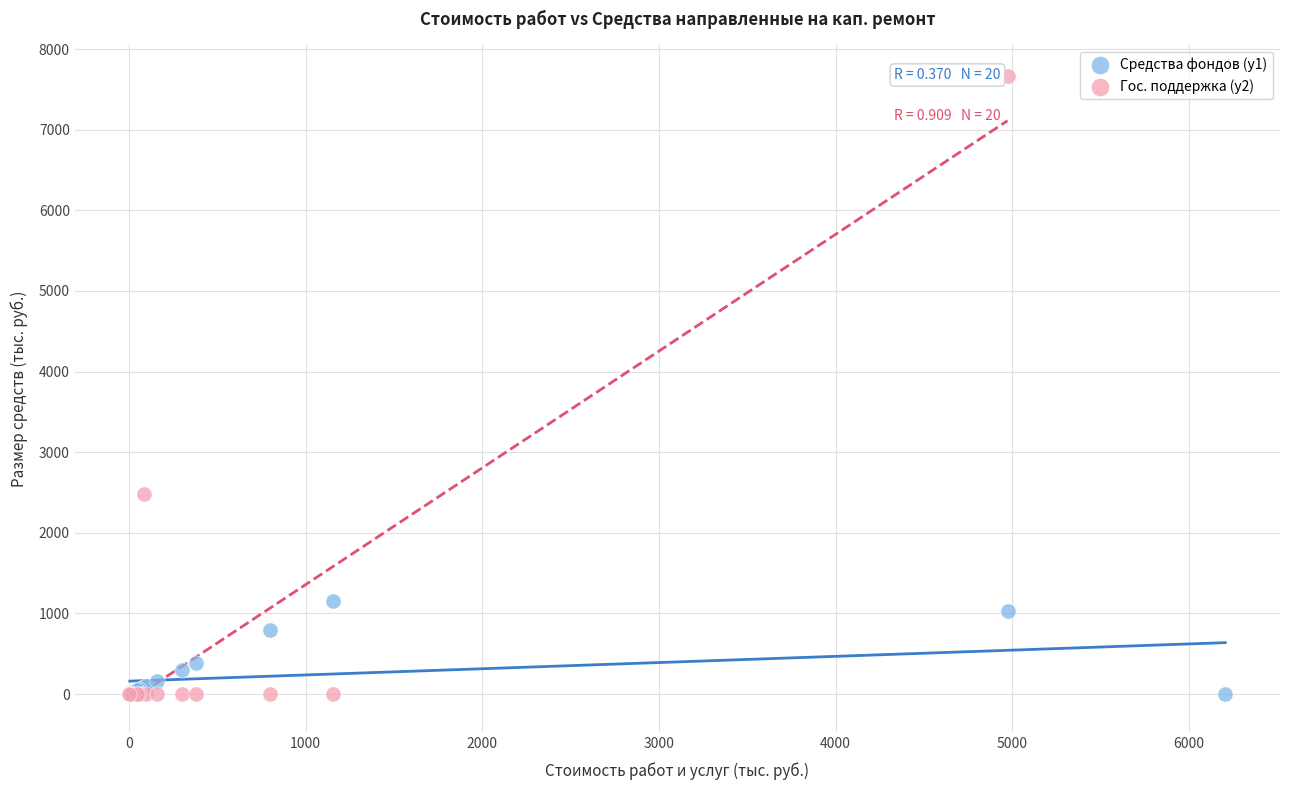

Which series reaches the maximum Y coordinate?

Гос. поддержка (y2)